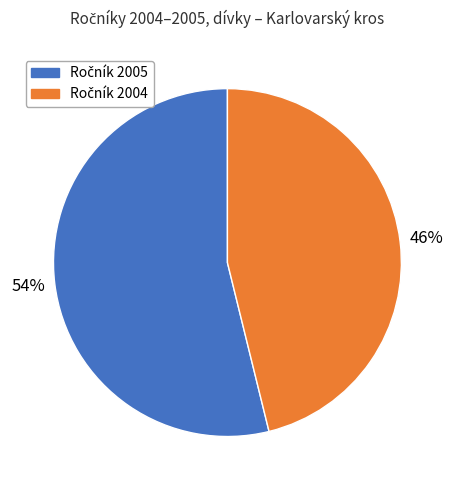

Is there a majority slice in this chart?

Yes